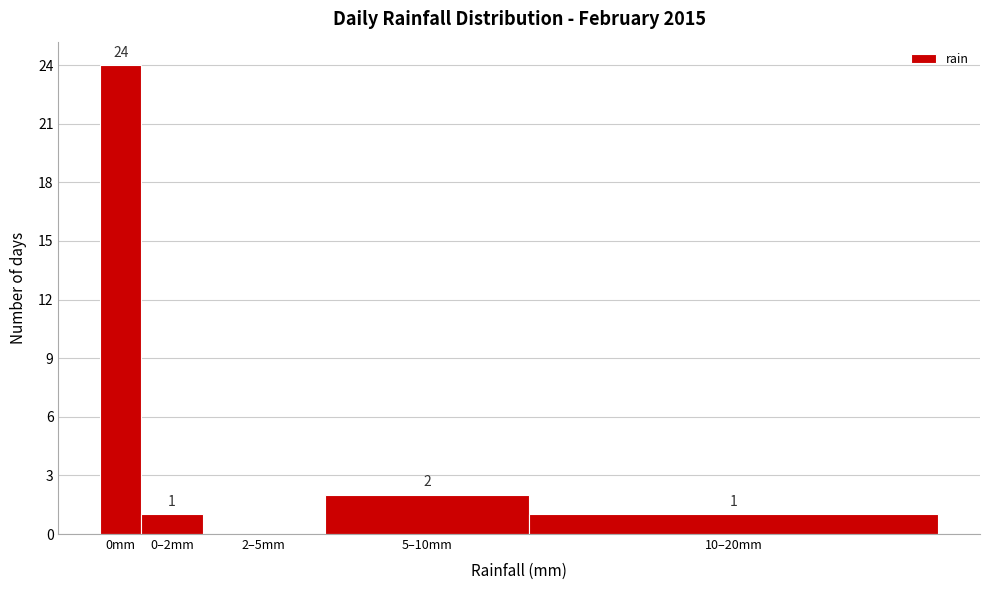

Reading left to right, list all the values displayed in this chart.

0mm=24	0–2mm=1	2–5mm=0	5–10mm=2	10–20mm=1